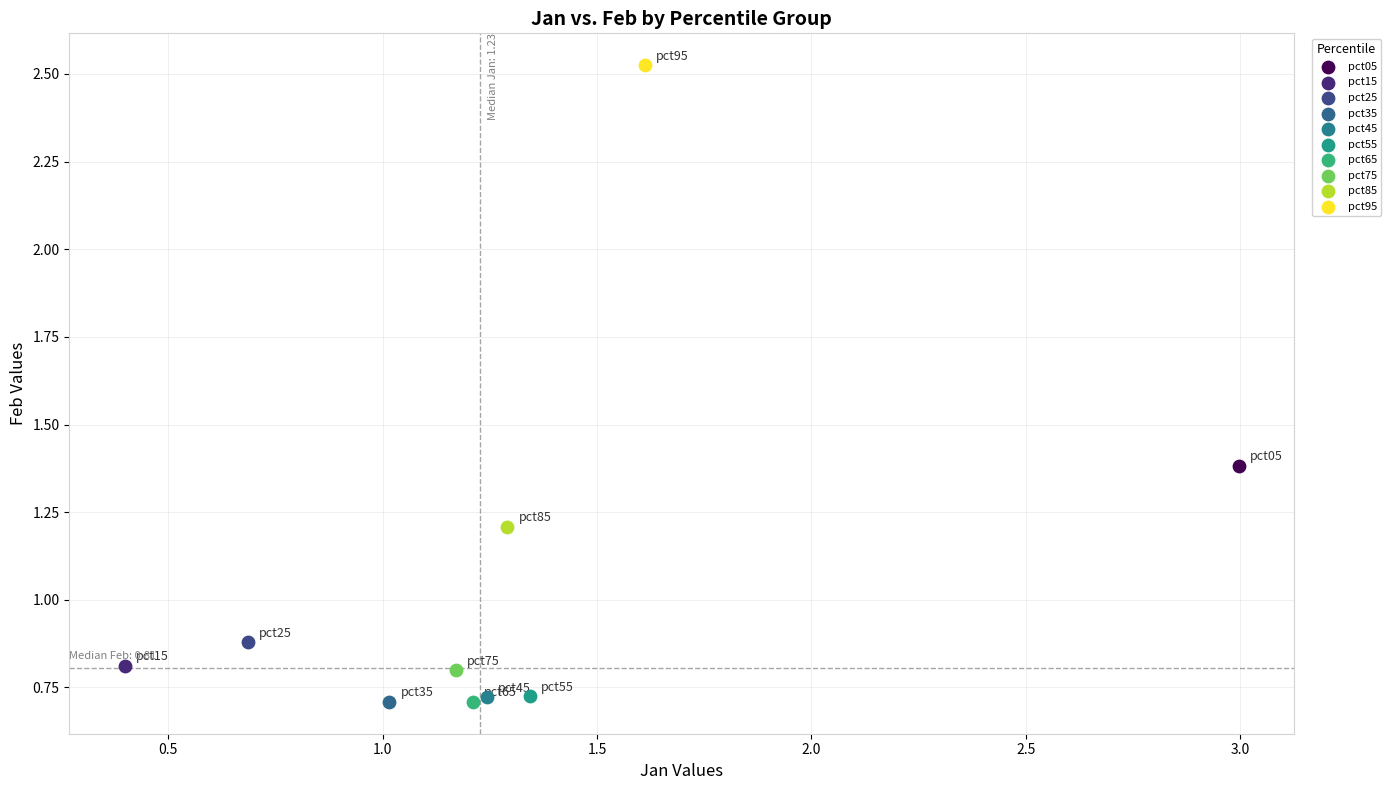

What are all the series names shown in the legend?

pct05, pct15, pct25, pct35, pct45, pct55, pct65, pct75, pct85, pct95